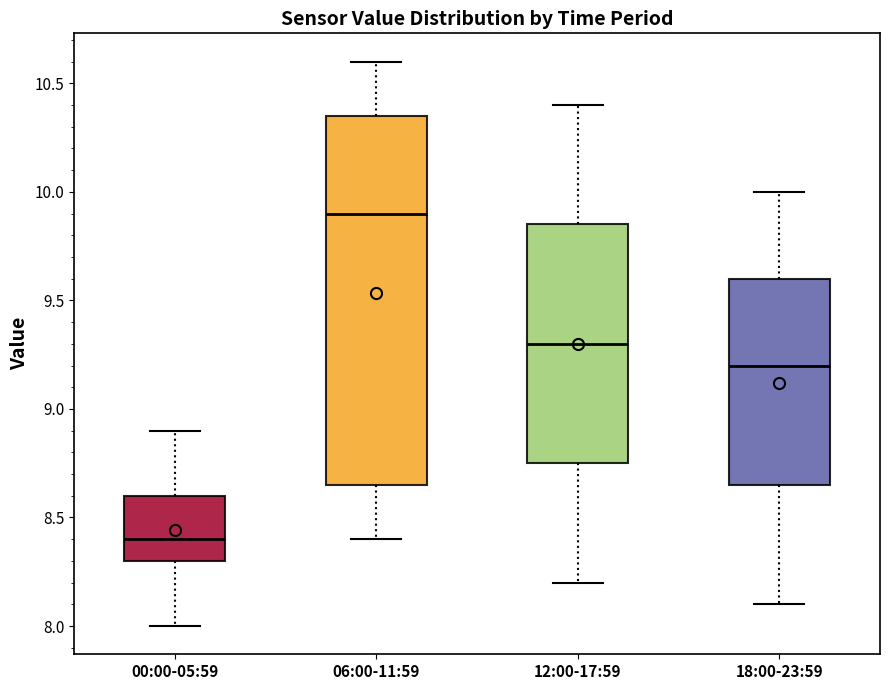

Which box has the lowest median line?

00:00-05:59